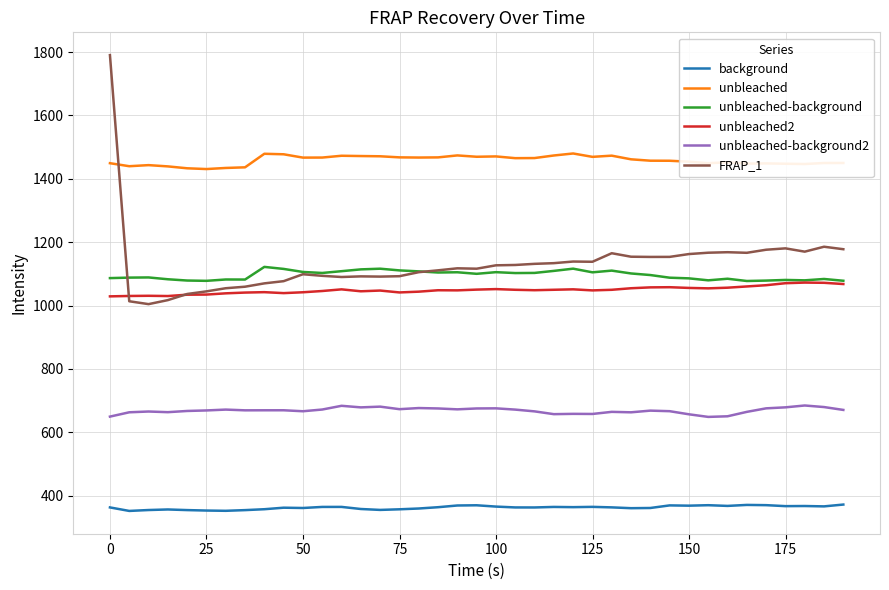

What is the maximum value for unbleached-background?

1122.1